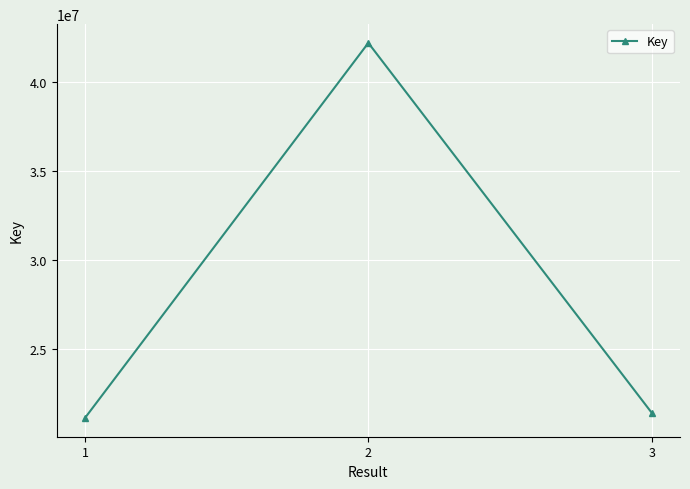

Is this an area chart (filled region under the line)?

No